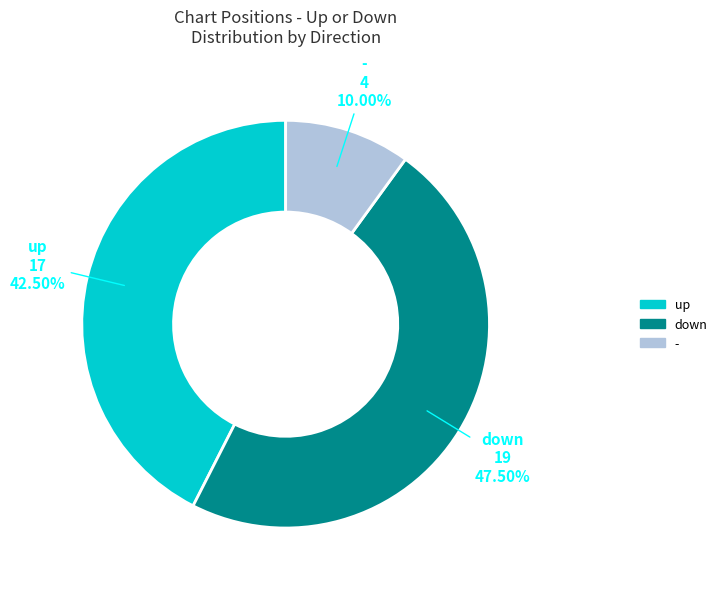

What is the smallest slice in the pie chart?

-